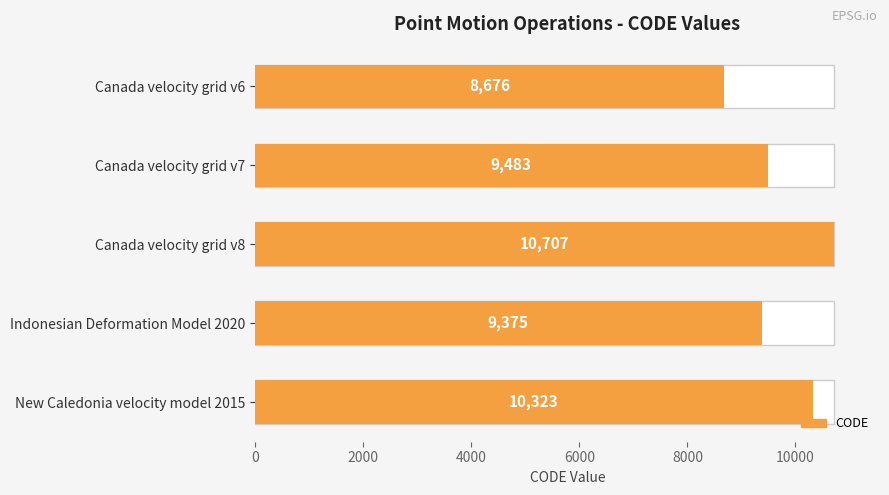

Reading left to right, extract all data points from this chart.

8676	9483	10707	9375	10323